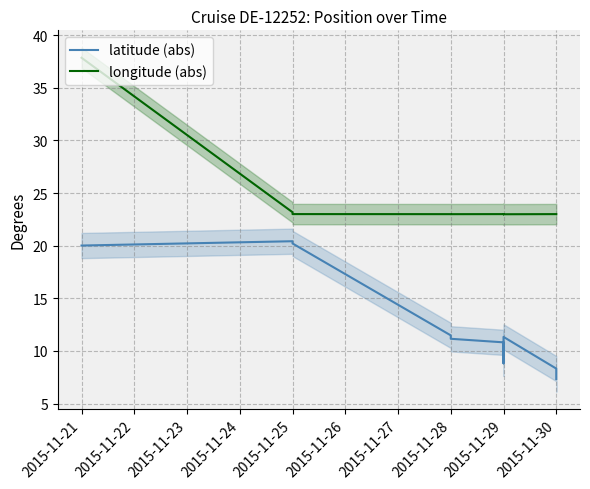

Is it true that longitude (abs) equals 23.0 at 2015-11-29?

True